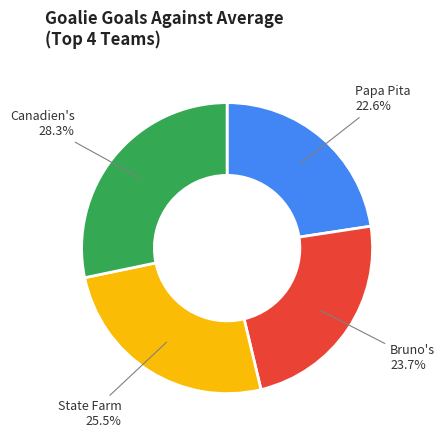

How many slices are in this pie chart?

4